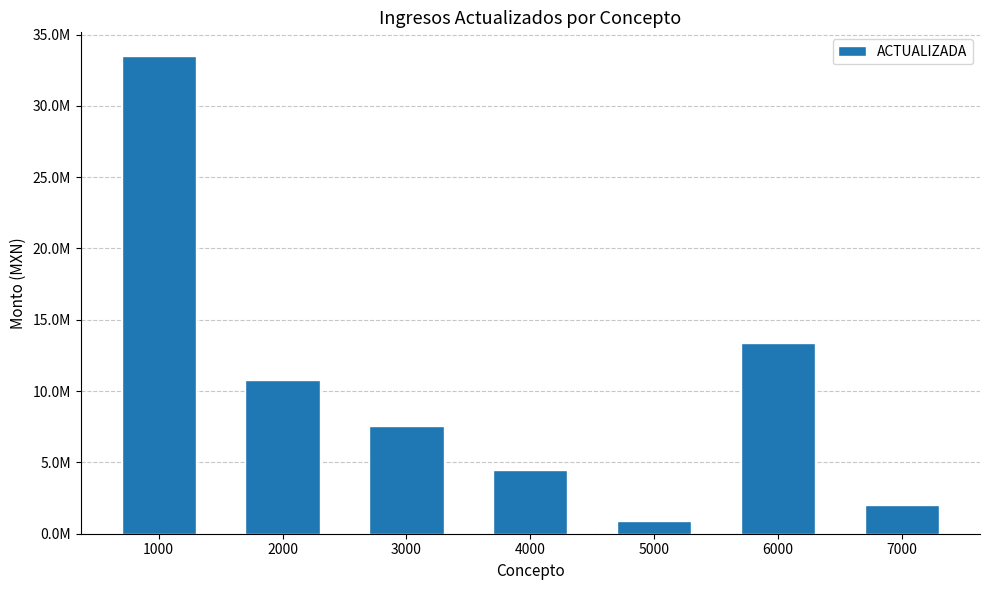

Are the bars horizontal?

No